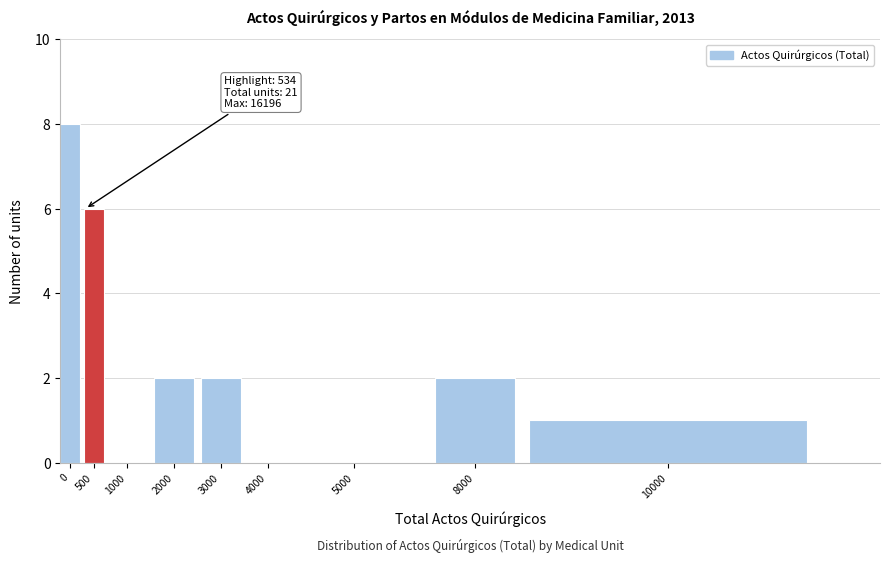

Reading left to right, extract all data points from this chart.

0=8	500=6	1000=0	2000=2	3000=2	4000=0	5000=0	8000=2	10000=1